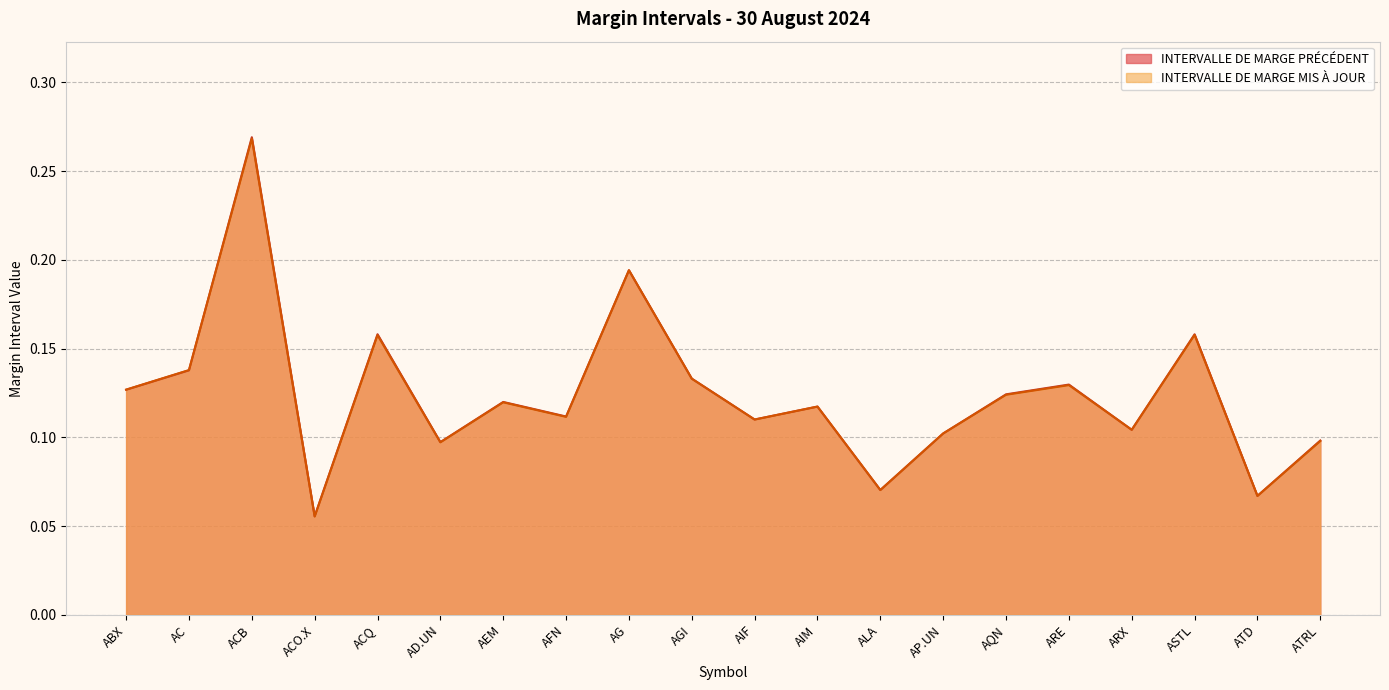

At which category does INTERVALLE DE MARGE MIS À JOUR reach its first local peak?

ACB